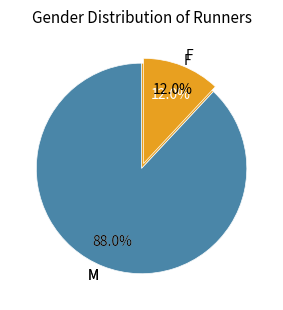

To the nearest percent, what percentage of the pie is M?

88%